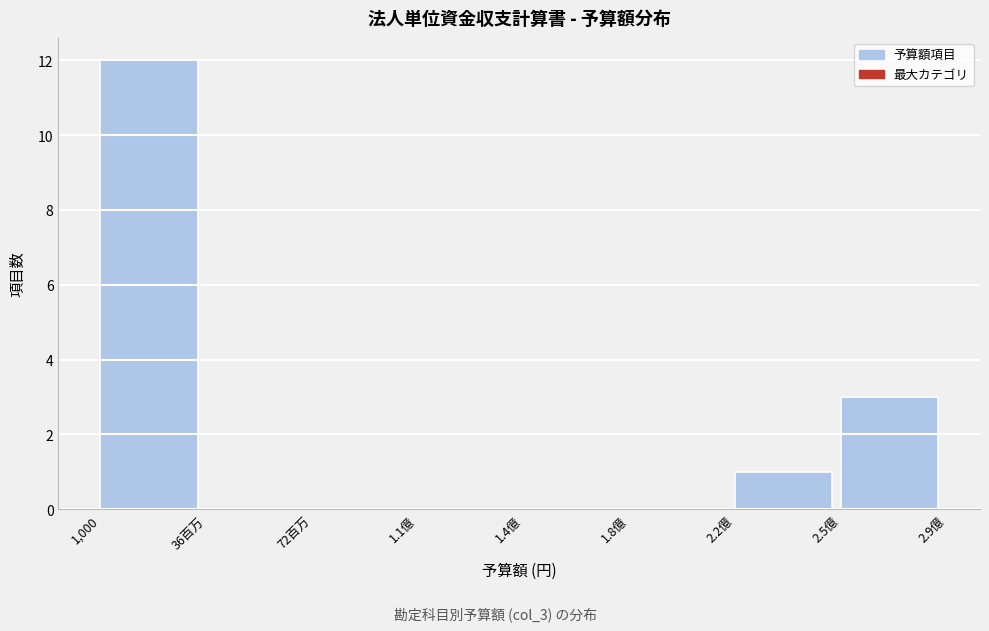

Reading right to left, what are all the values shown in this chart?

2.5億=3	2.2億=1	1.8億=0	1.4億=0	1.1億=0	72百万=0	36百万=0	1,000=12